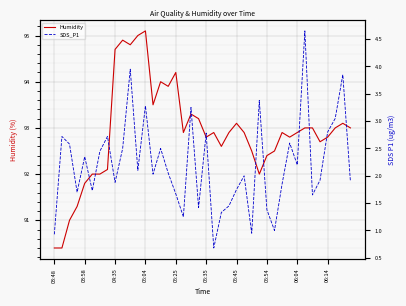

What is the difference between the maximum and minimum values in the Humidity series?

4.7